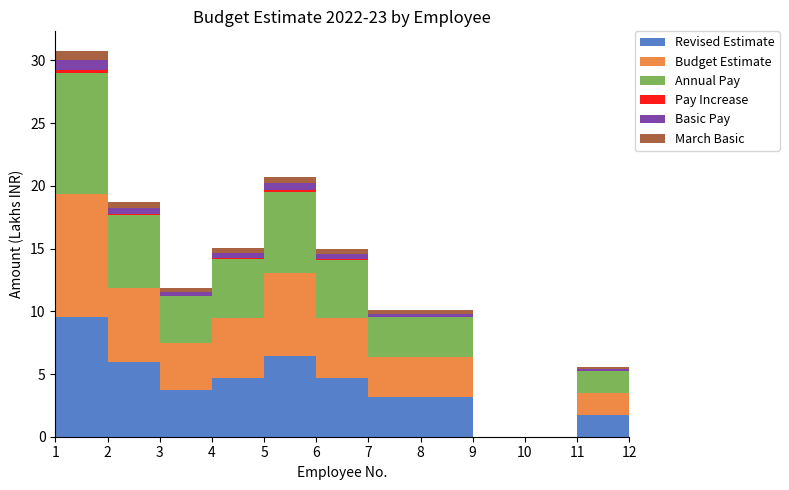

Reading left to right, what are all the values shown in this chart?

Revised Estimate: 1=954000	2=592800	3=373200	4=469200	5=646800	6=466800	7=318000	8=318000	9=0	10=0	11=175200	12=0
Budget Estimate: 1=982800	2=592800	3=373200	4=478800	5=659600	6=476400	7=318000	8=318000	9=0	10=0	11=175200	12=0
Annual Pay: 1=963600	2=580800	3=373200	4=469200	5=646800	6=466800	7=318000	8=318000	9=0	10=0	11=175200	12=0
Pay Increase: 1=19200	2=12000	3=0	4=9600	5=12800	6=9600	7=0	8=0	9=0	10=0	11=0	12=0
Basic Pay: 1=80300	2=48400	3=31100	4=39100	5=53900	6=38900	7=26500	8=26500	9=0	10=0	11=14600	12=0
March Basic: 1=78000	2=47000	3=31100	4=38000	5=52300	6=37800	7=26500	8=26500	9=0	10=0	11=14600	12=0